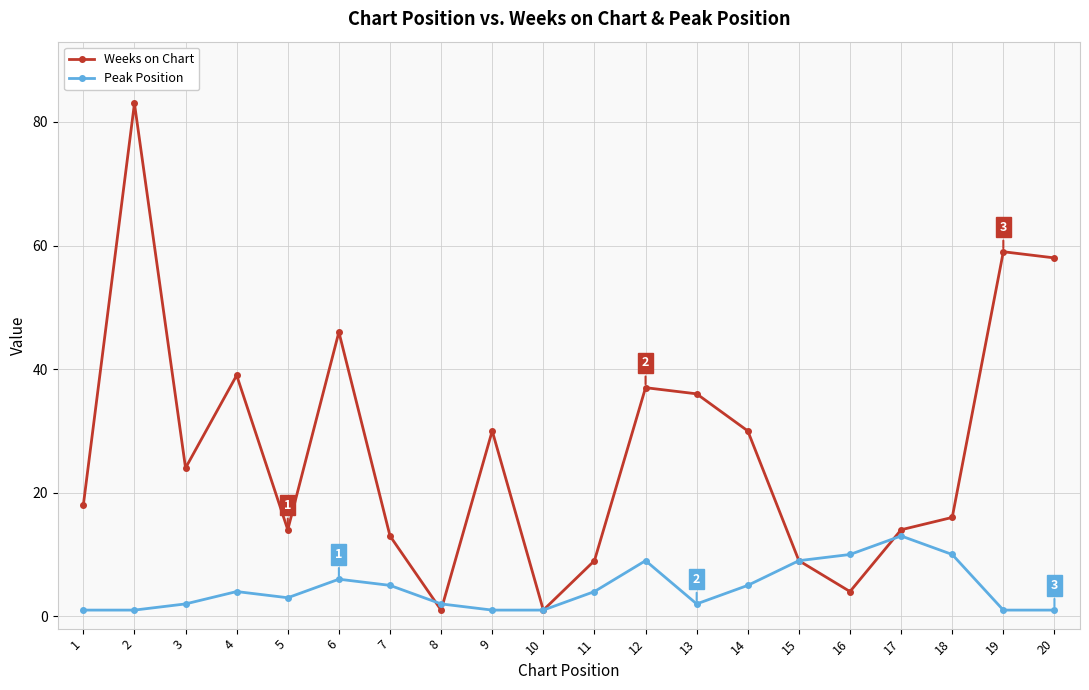

After their last crossing, which series has the higher values: Peak Position or Weeks on Chart?

Weeks on Chart